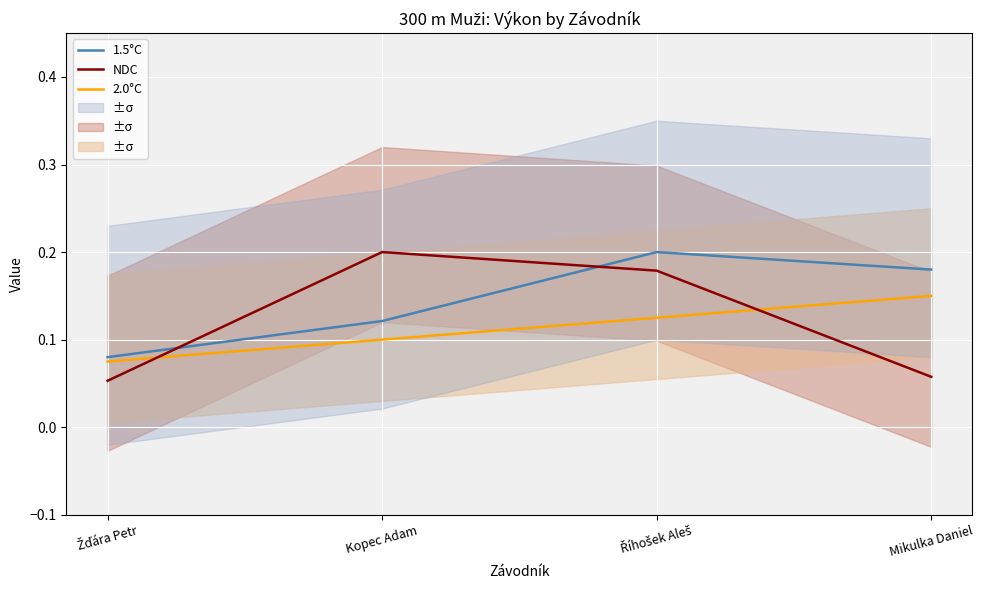

What is the spread (max minus min) of values at Kopec Adam?

0.1